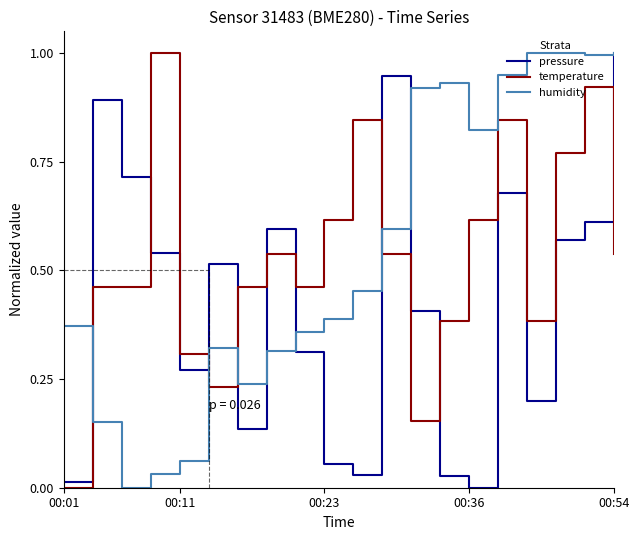

What is the difference between the maximum and minimum values in the temperature series?

1.0